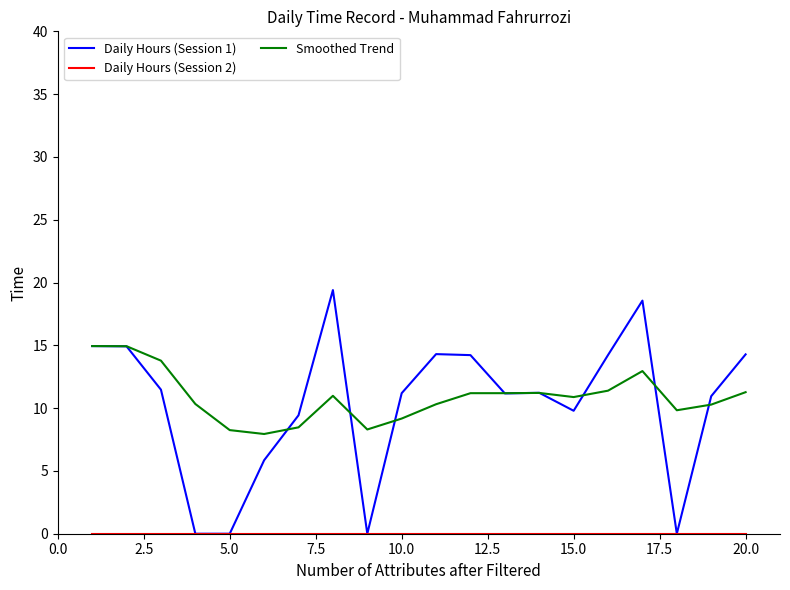

Which series has the largest total across all categories?

Smoothed Trend